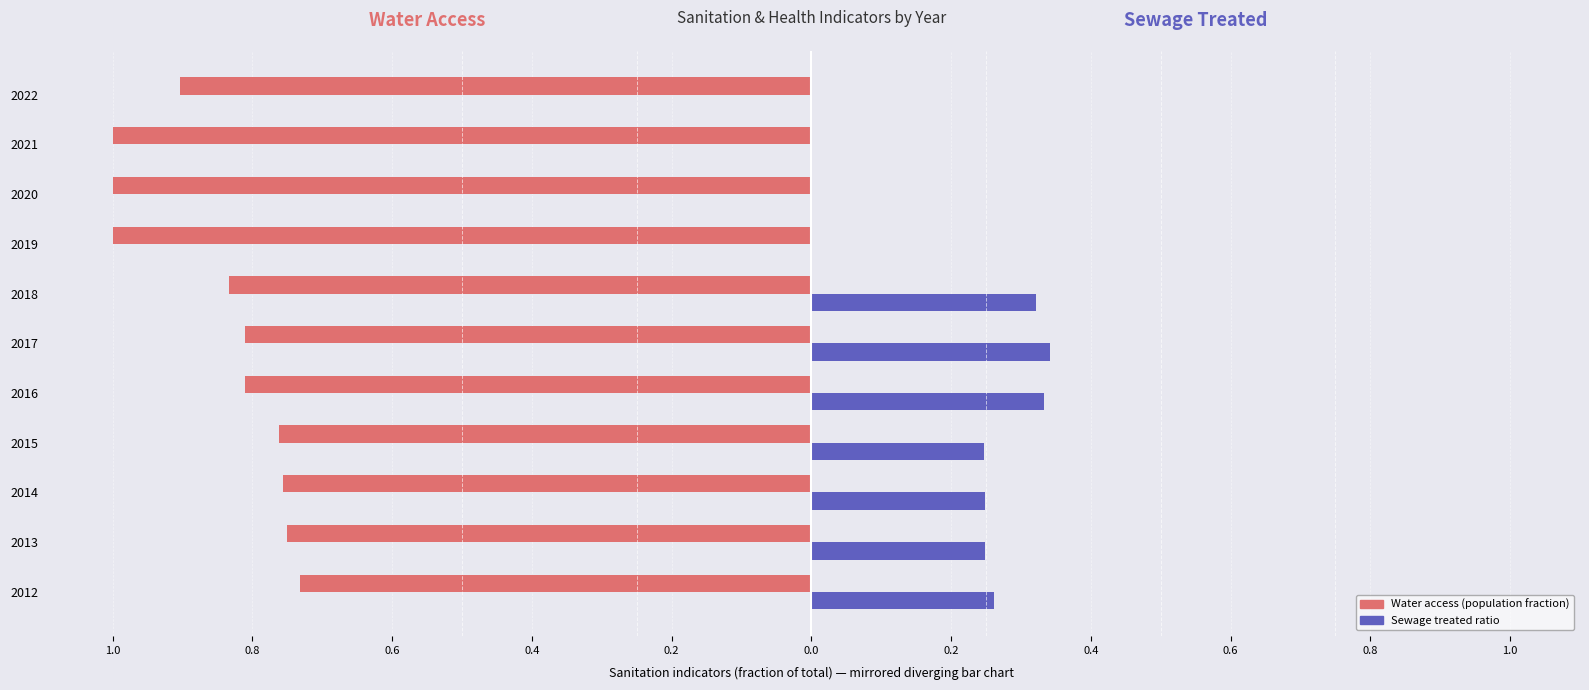

The value of Sewage treated ratio at 2021 is -0.1. True or false?

False